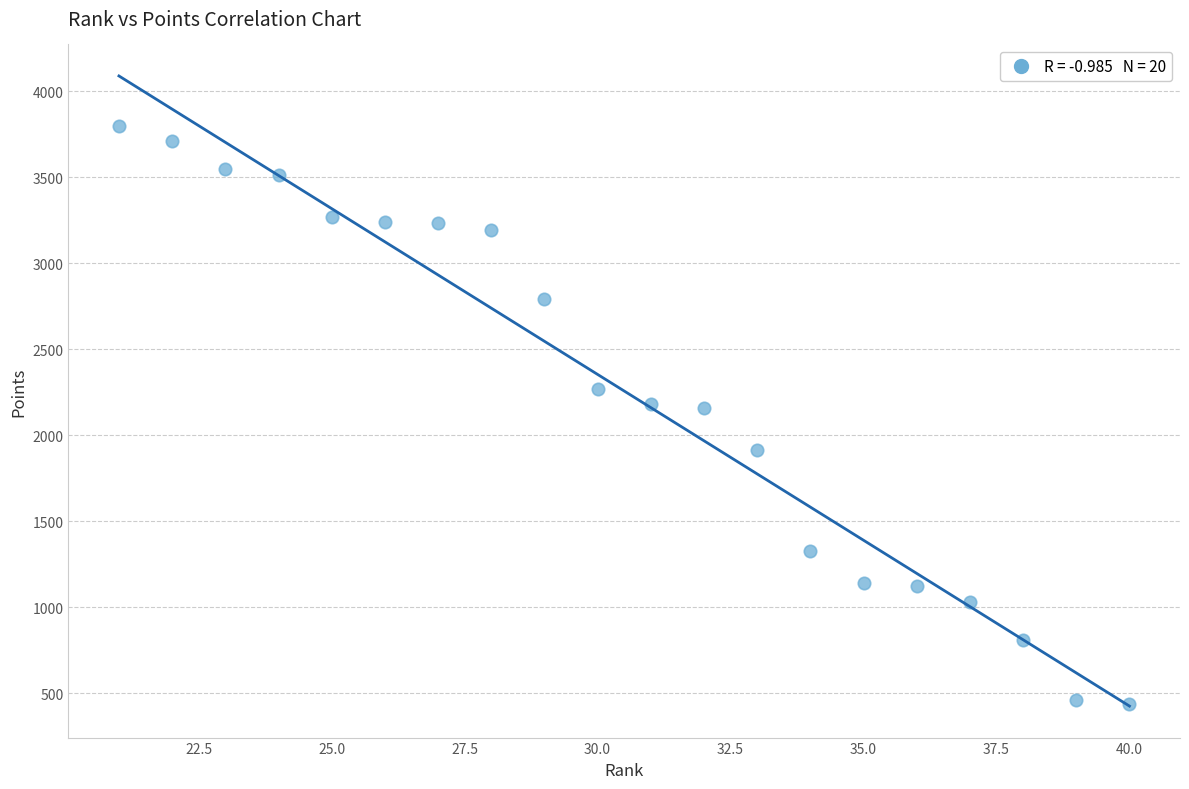

What is the range of X values (max minus min)?

19